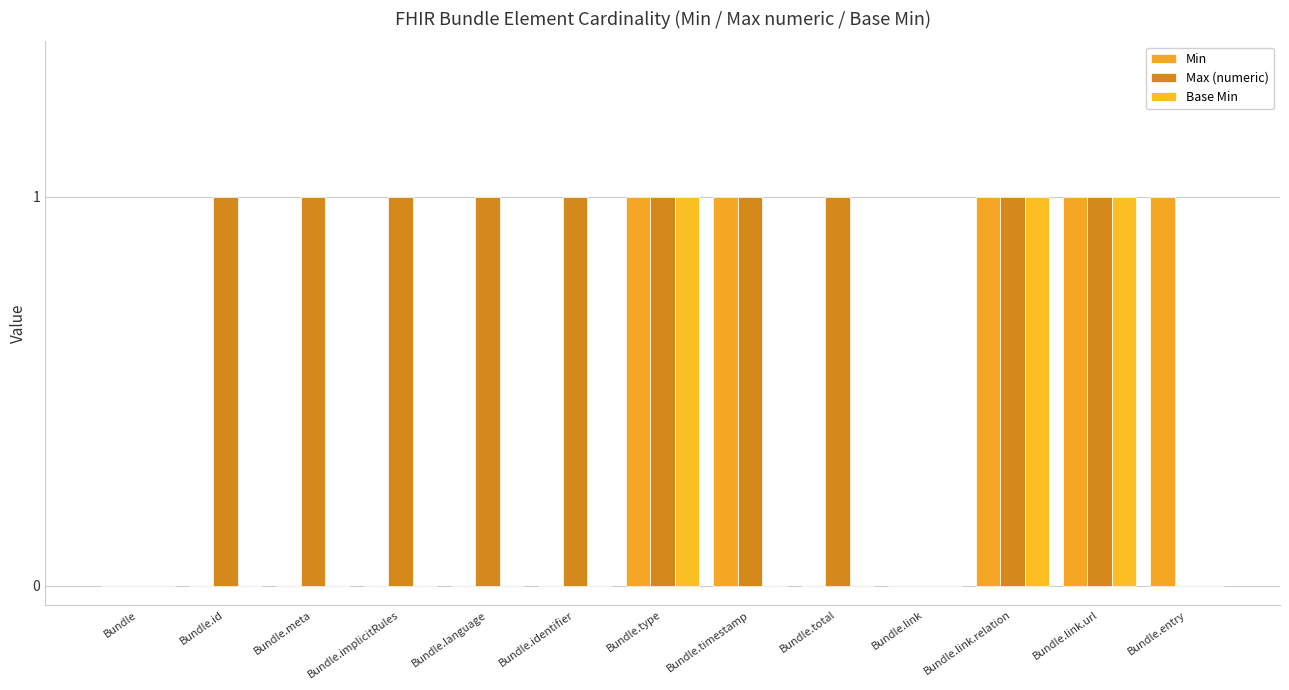

The Base Min series shows 0 at Bundle.total. True or false?

True